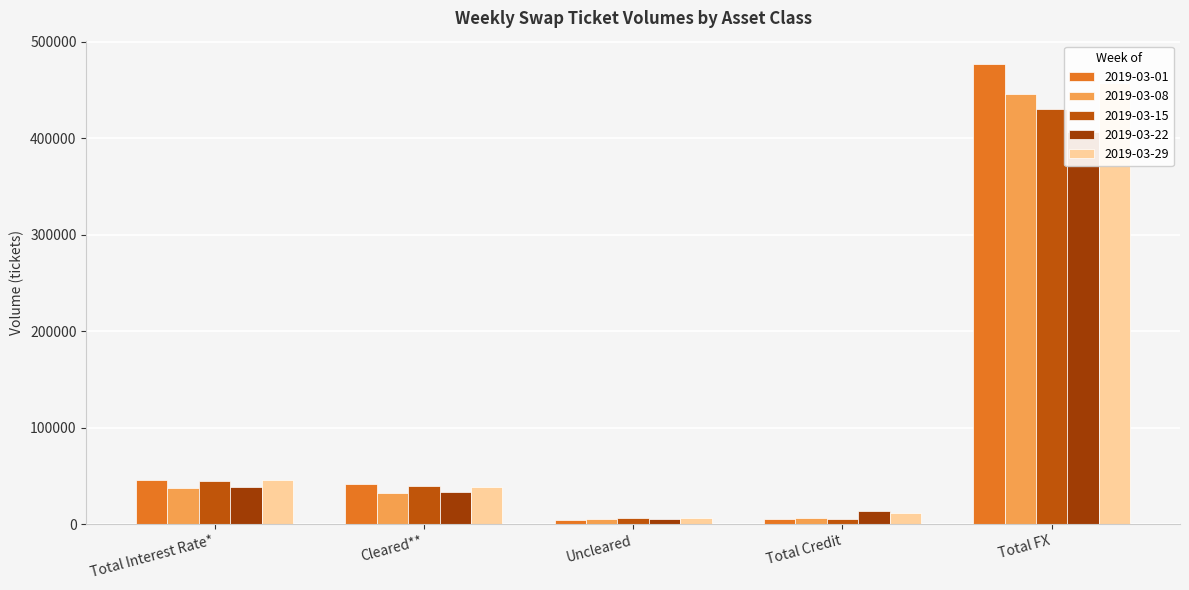

How many groups of bars are there?

5